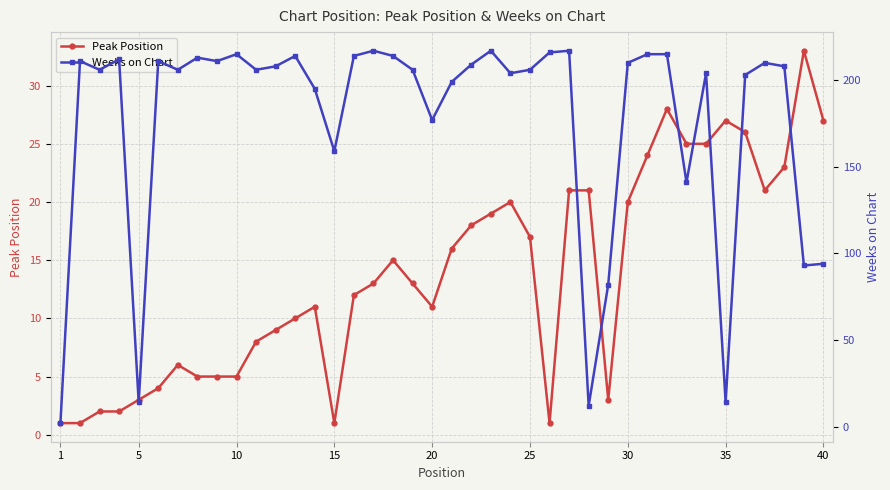

The Peak Position series shows 27 at 35. True or false?

True